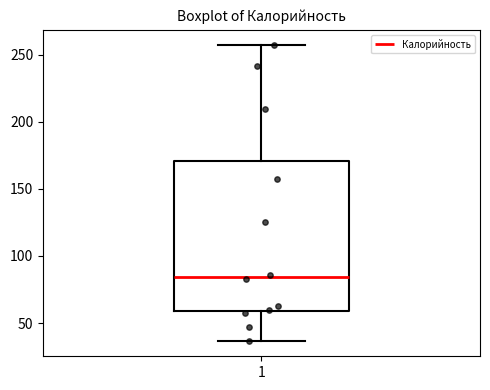

Where is the lower edge of the box at x = 1 on the y-axis? The values are not printed on the chart, so give them approximately, as read against the axis.

60